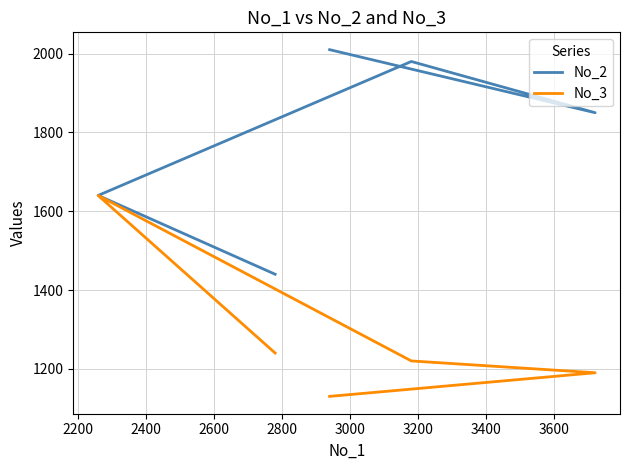

What is the average value of the No_3 series?

1284